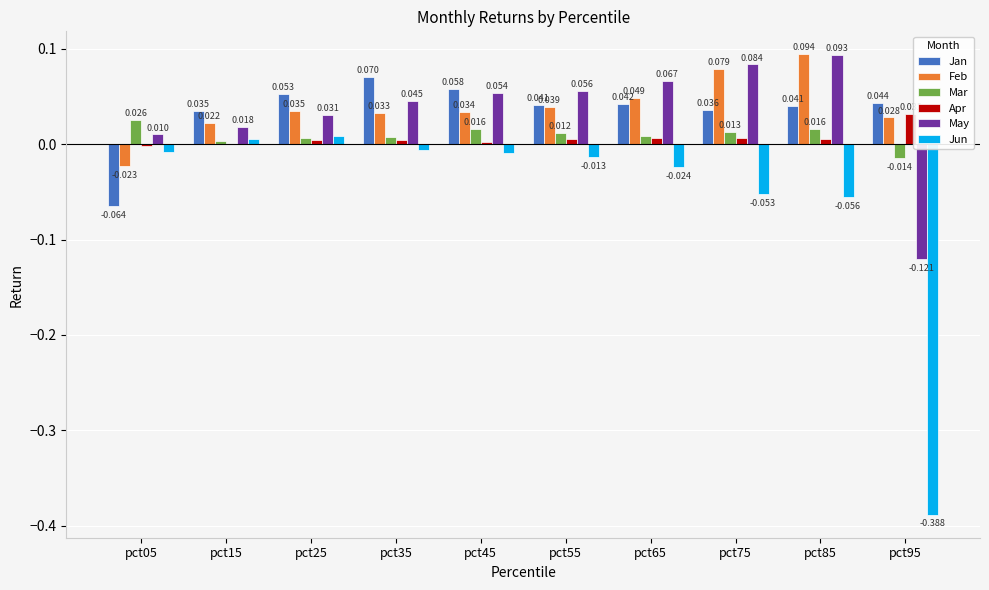

Which series has the largest total across all categories?

Feb